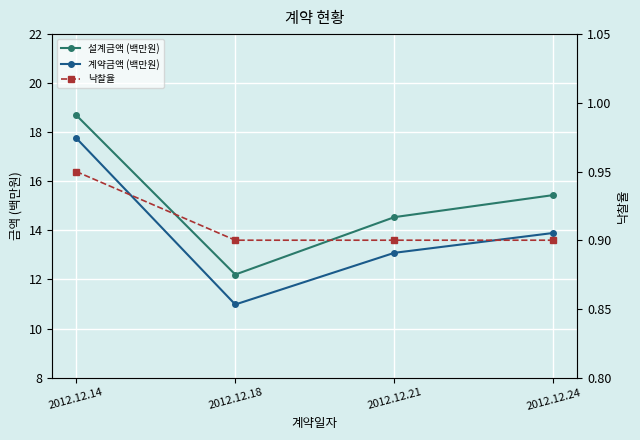

In 설계금액 (백만원), how many points are lower than both neighbors (excluding endpoints)?

1